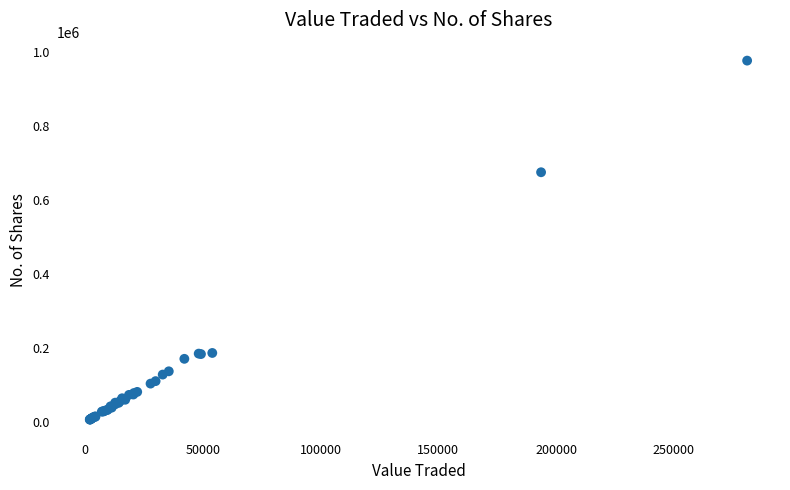

What Y value in the scatter plot is closest to 492557?

675899